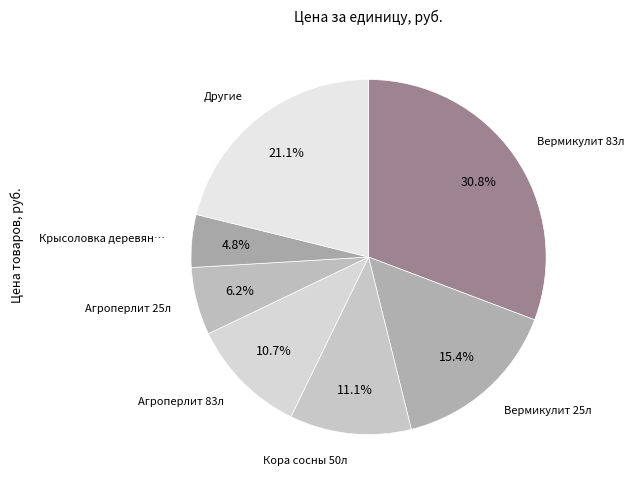

To the nearest percent, what is the difference between the largest and smallest slice percentages?

26%